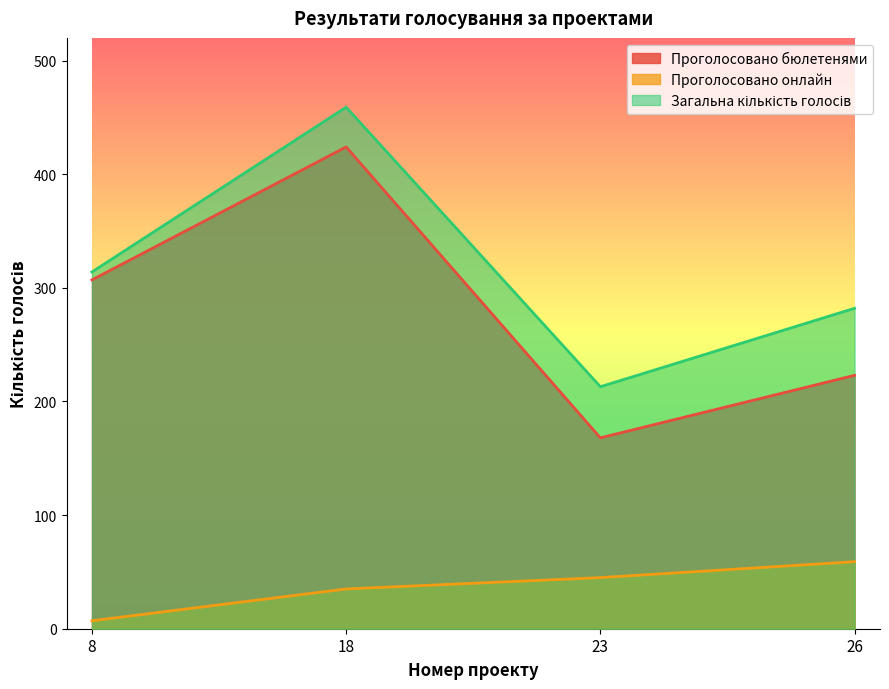

How many lines are shown in the chart?

3